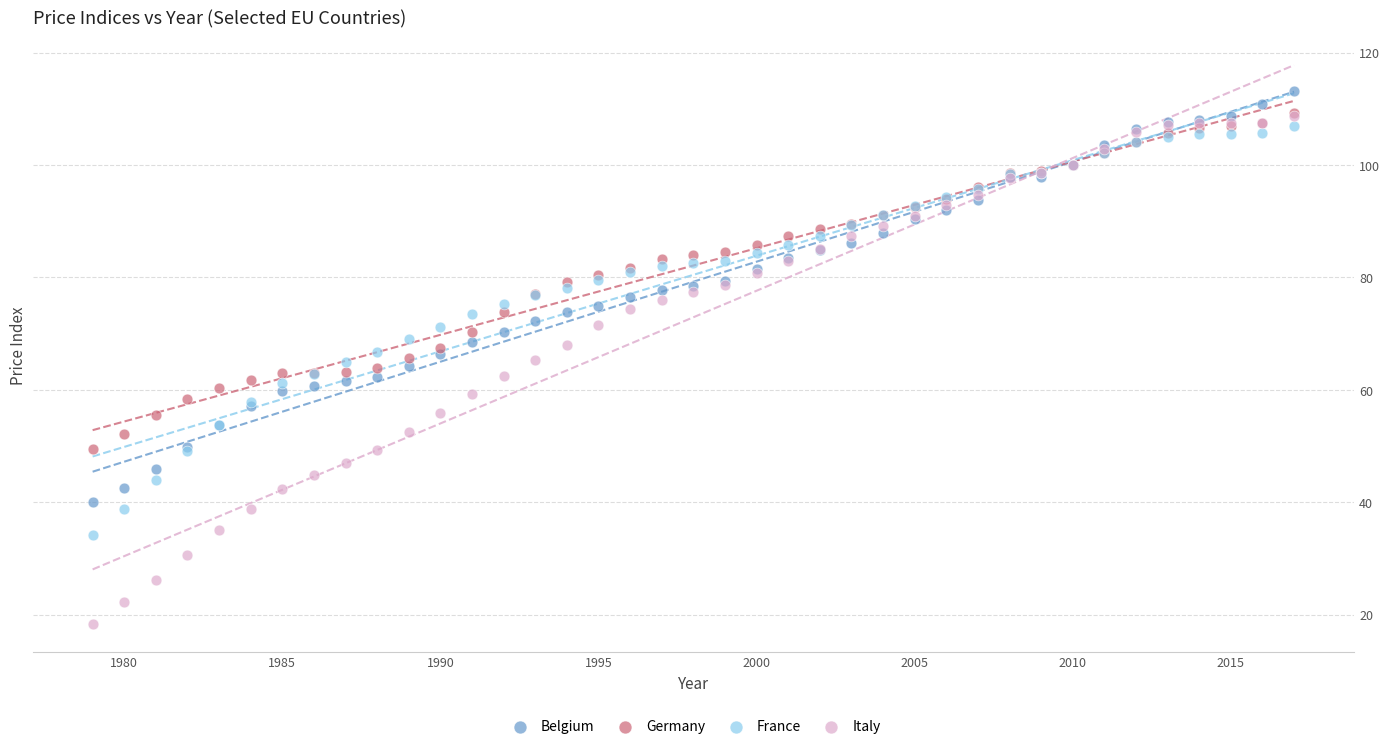

What are all the series names shown in the legend?

Belgium, Germany, France, Italy